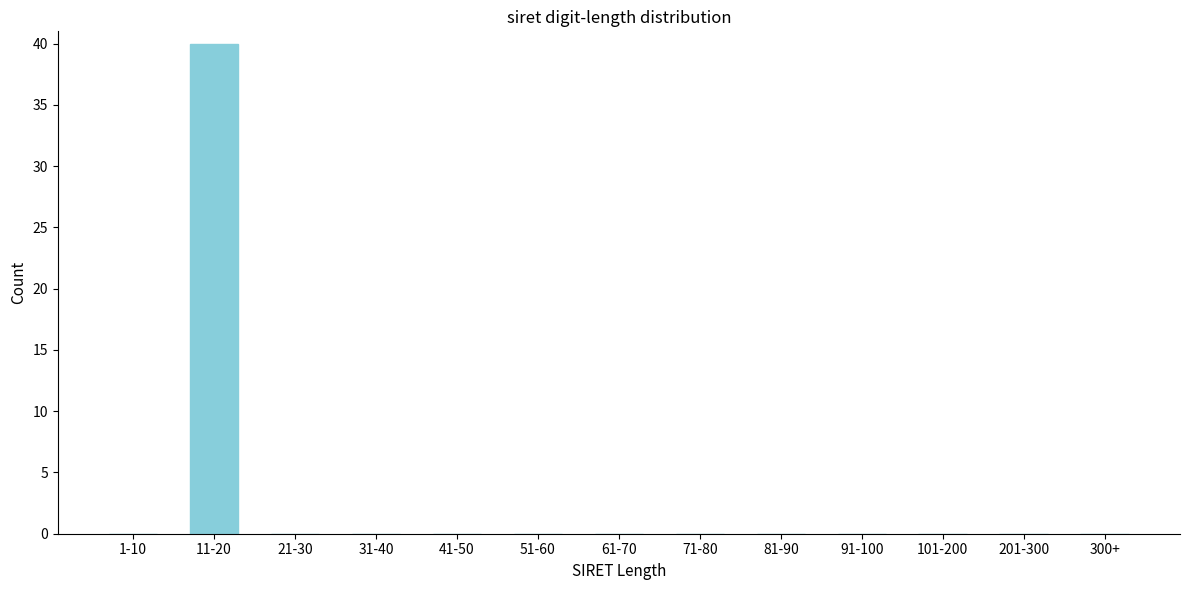

Reading right to left, list all the values displayed in this chart.

300+=0	201-300=0	101-200=0	91-100=0	81-90=0	71-80=0	61-70=0	51-60=0	41-50=0	31-40=0	21-30=0	11-20=40	1-10=0